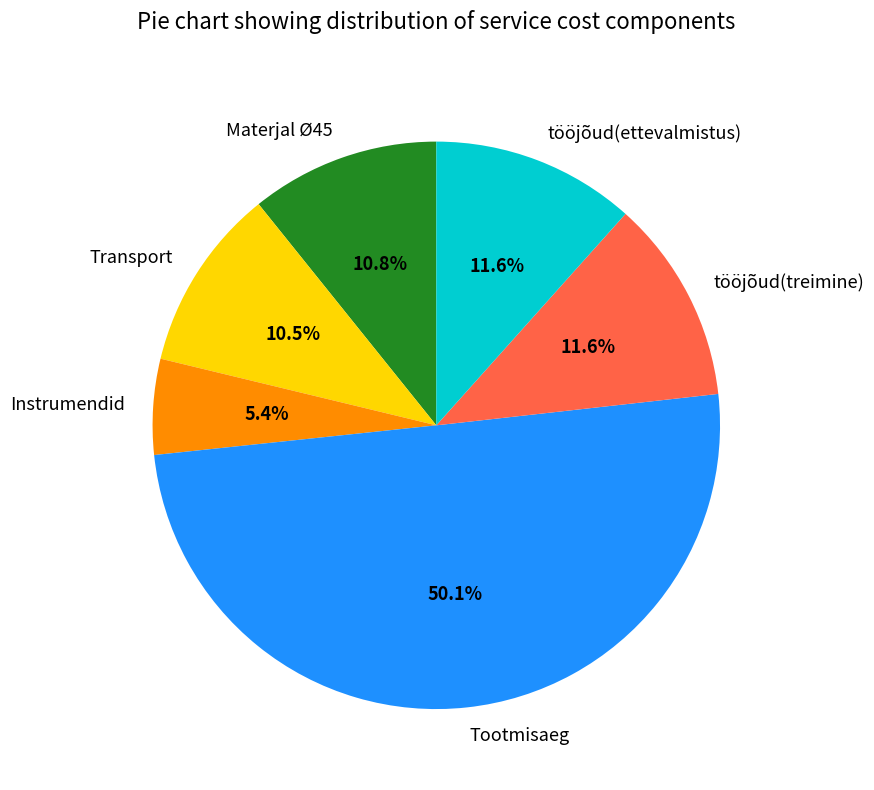

Between Materjal Ø45 and Instrumendid, which is larger?

Materjal Ø45